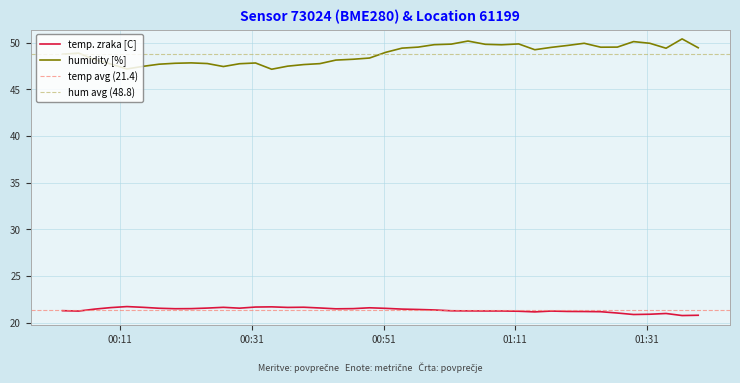

What is the difference between the maximum and minimum values in the humidity series?

3.2